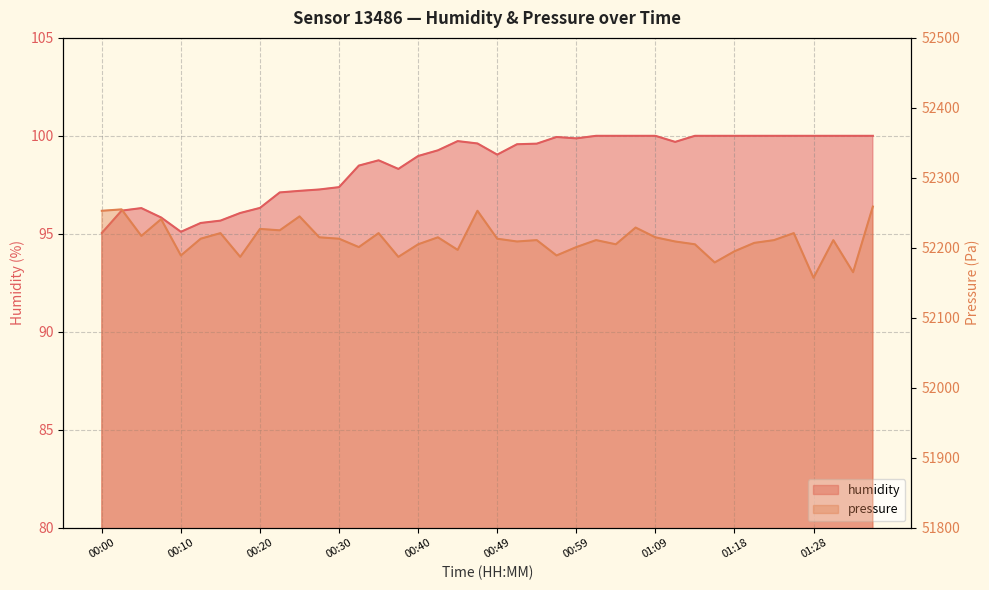

At how many categories does at least one series exceed 12159?

40